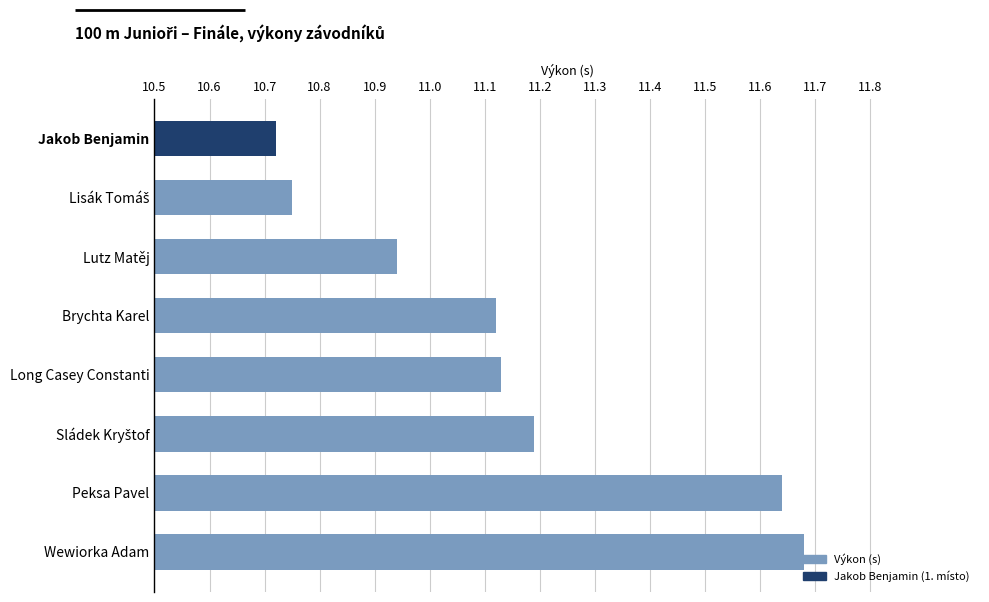

Which has a higher value, Wewiorka Adam or Brychta Karel?

Wewiorka Adam